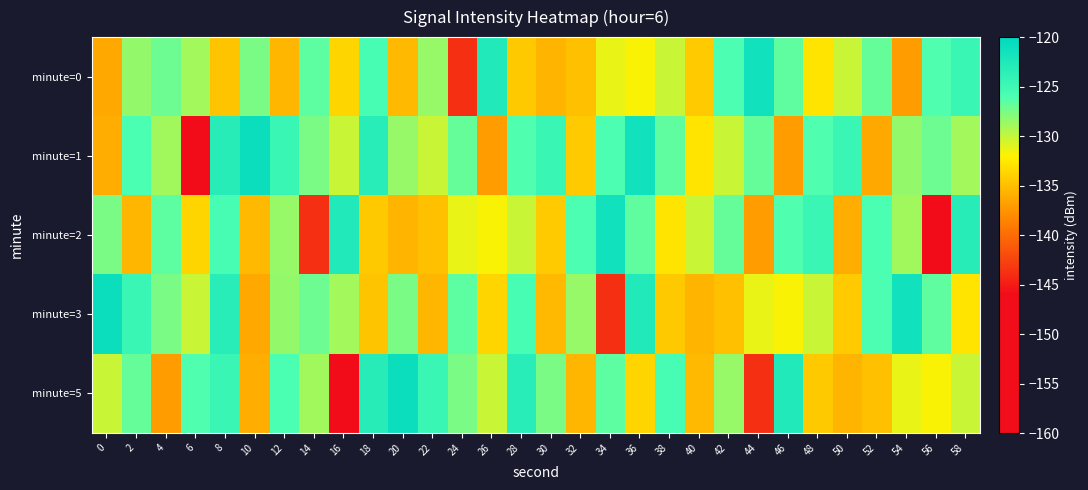

Reading right to left, list all the values displayed in this chart.

minute=0: 58=-124.6	56=-126.2	54=-137.0	52=-126.9	50=-130.2	48=-132.8	46=-126.7	44=-121.5	42=-126.0	40=-134.3	38=-130.2	36=-131.9	34=-131.3	32=-134.9	30=-135.6	28=-134.4	26=-122.7	24=-143.8	22=-128.5	20=-135.3	18=-125.7	16=-133.7	14=-126.6	12=-135.5	10=-127.5	8=-134.7	6=-129.0	4=-127.2	2=-128.4	0=-136.3
minute=1: 58=-129.0	56=-127.2	54=-128.4	52=-136.3	50=-124.6	48=-126.2	46=-137.0	44=-126.9	42=-130.2	40=-132.8	38=-126.7	36=-121.5	34=-126.0	32=-134.3	30=-124.6	28=-126.2	26=-137.0	24=-126.9	22=-130.2	20=-128.5	18=-123.3	16=-130.2	14=-127.5	12=-124.6	10=-121.0	8=-123.2	6=-159.5	4=-128.9	2=-125.9	0=-136.1
minute=2: 58=-123.2	56=-159.5	54=-128.9	52=-125.9	50=-136.1	48=-124.6	46=-126.2	44=-137.0	42=-126.9	40=-130.2	38=-132.8	36=-126.7	34=-121.5	32=-126.0	30=-134.3	28=-130.2	26=-131.9	24=-131.3	22=-134.9	20=-135.6	18=-134.4	16=-122.7	14=-143.8	12=-128.5	10=-135.3	8=-125.7	6=-133.7	4=-126.6	2=-135.5	0=-127.5
minute=3: 58=-132.8	56=-126.7	54=-121.5	52=-126.0	50=-134.3	48=-130.2	46=-131.9	44=-131.3	42=-134.9	40=-135.6	38=-134.4	36=-122.7	34=-143.8	32=-128.5	30=-135.3	28=-125.7	26=-133.7	24=-126.6	22=-135.5	20=-127.5	18=-134.7	16=-129.0	14=-127.2	12=-128.4	10=-136.3	8=-123.3	6=-130.2	4=-127.5	2=-124.6	0=-121.0
minute=5: 58=-130.2	56=-131.9	54=-131.3	52=-134.9	50=-135.6	48=-134.4	46=-122.7	44=-143.8	42=-128.5	40=-135.3	38=-125.7	36=-133.7	34=-126.6	32=-135.5	30=-127.5	28=-123.3	26=-130.2	24=-127.5	22=-124.6	20=-121.0	18=-123.2	16=-159.5	14=-128.9	12=-125.9	10=-136.1	8=-124.6	6=-126.2	4=-137.0	2=-126.9	0=-130.2